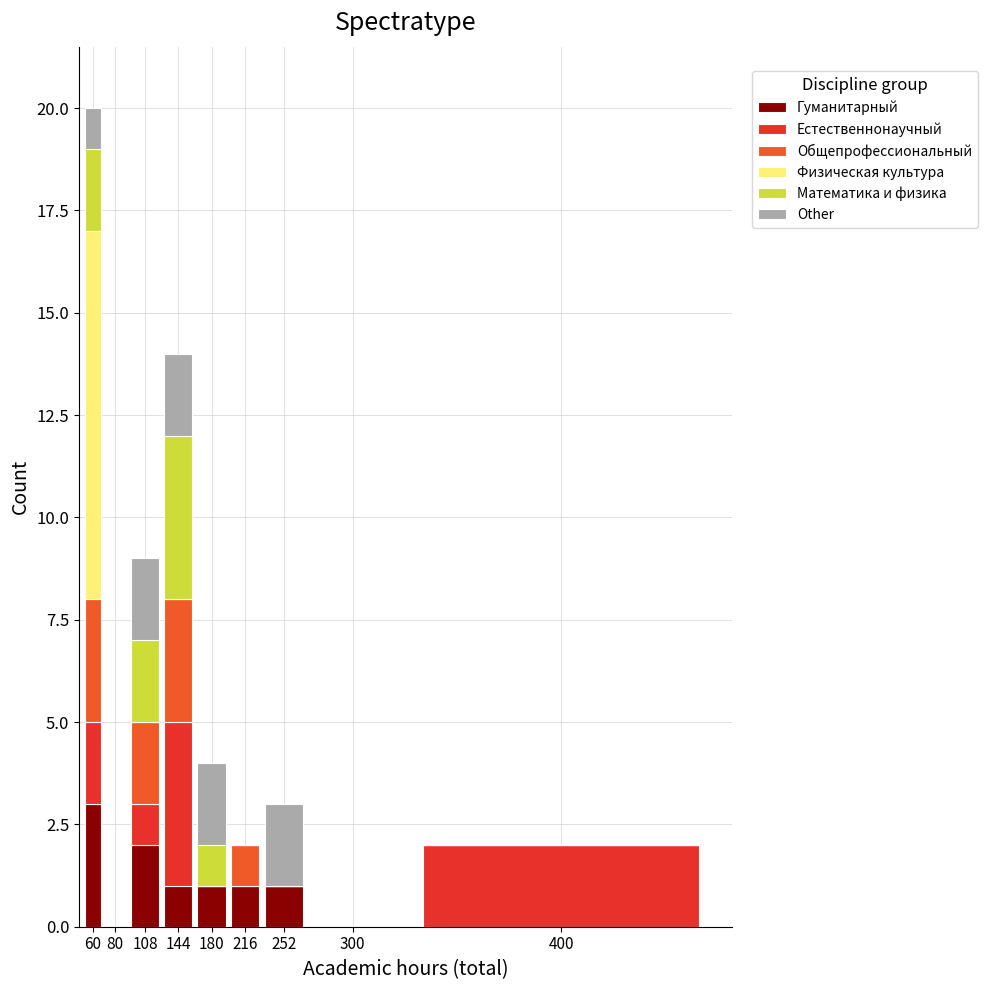

Is it true that Гуманитарный equals 0 at 300?

True